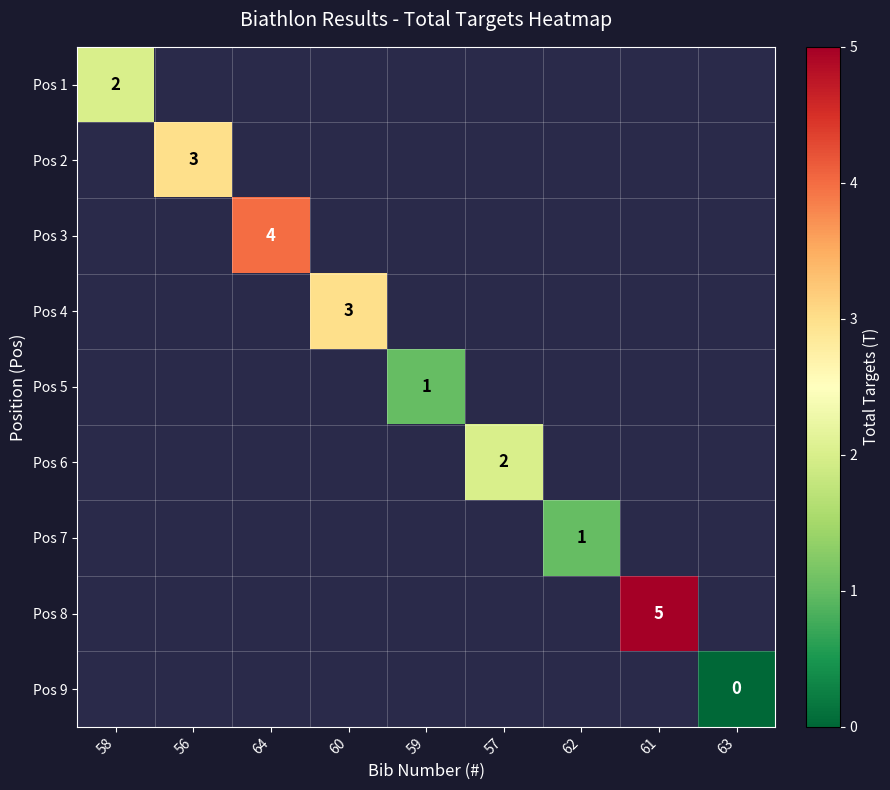

What is the greatest value displayed?

5.0